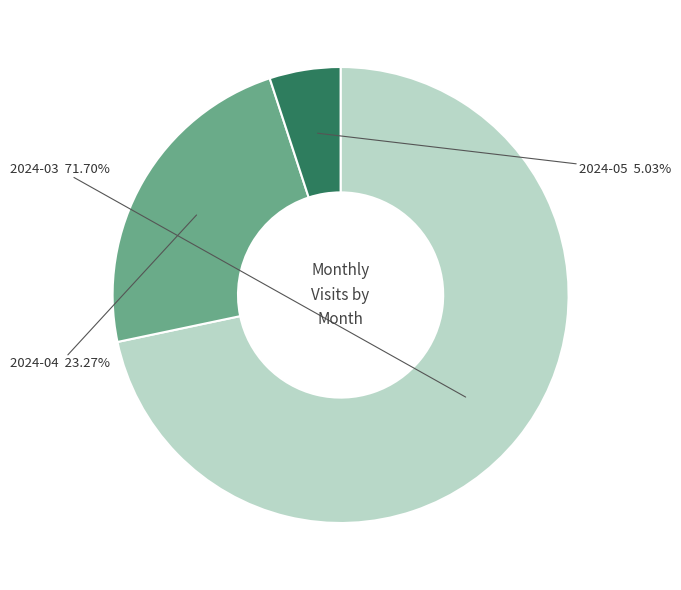

How many segments does this pie chart have?

3